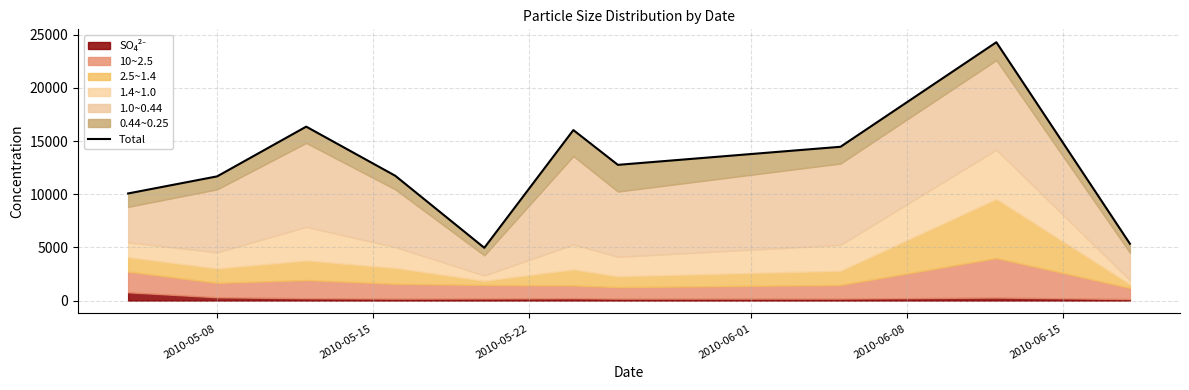

What is the minimum value shown in the chart?

4964.6